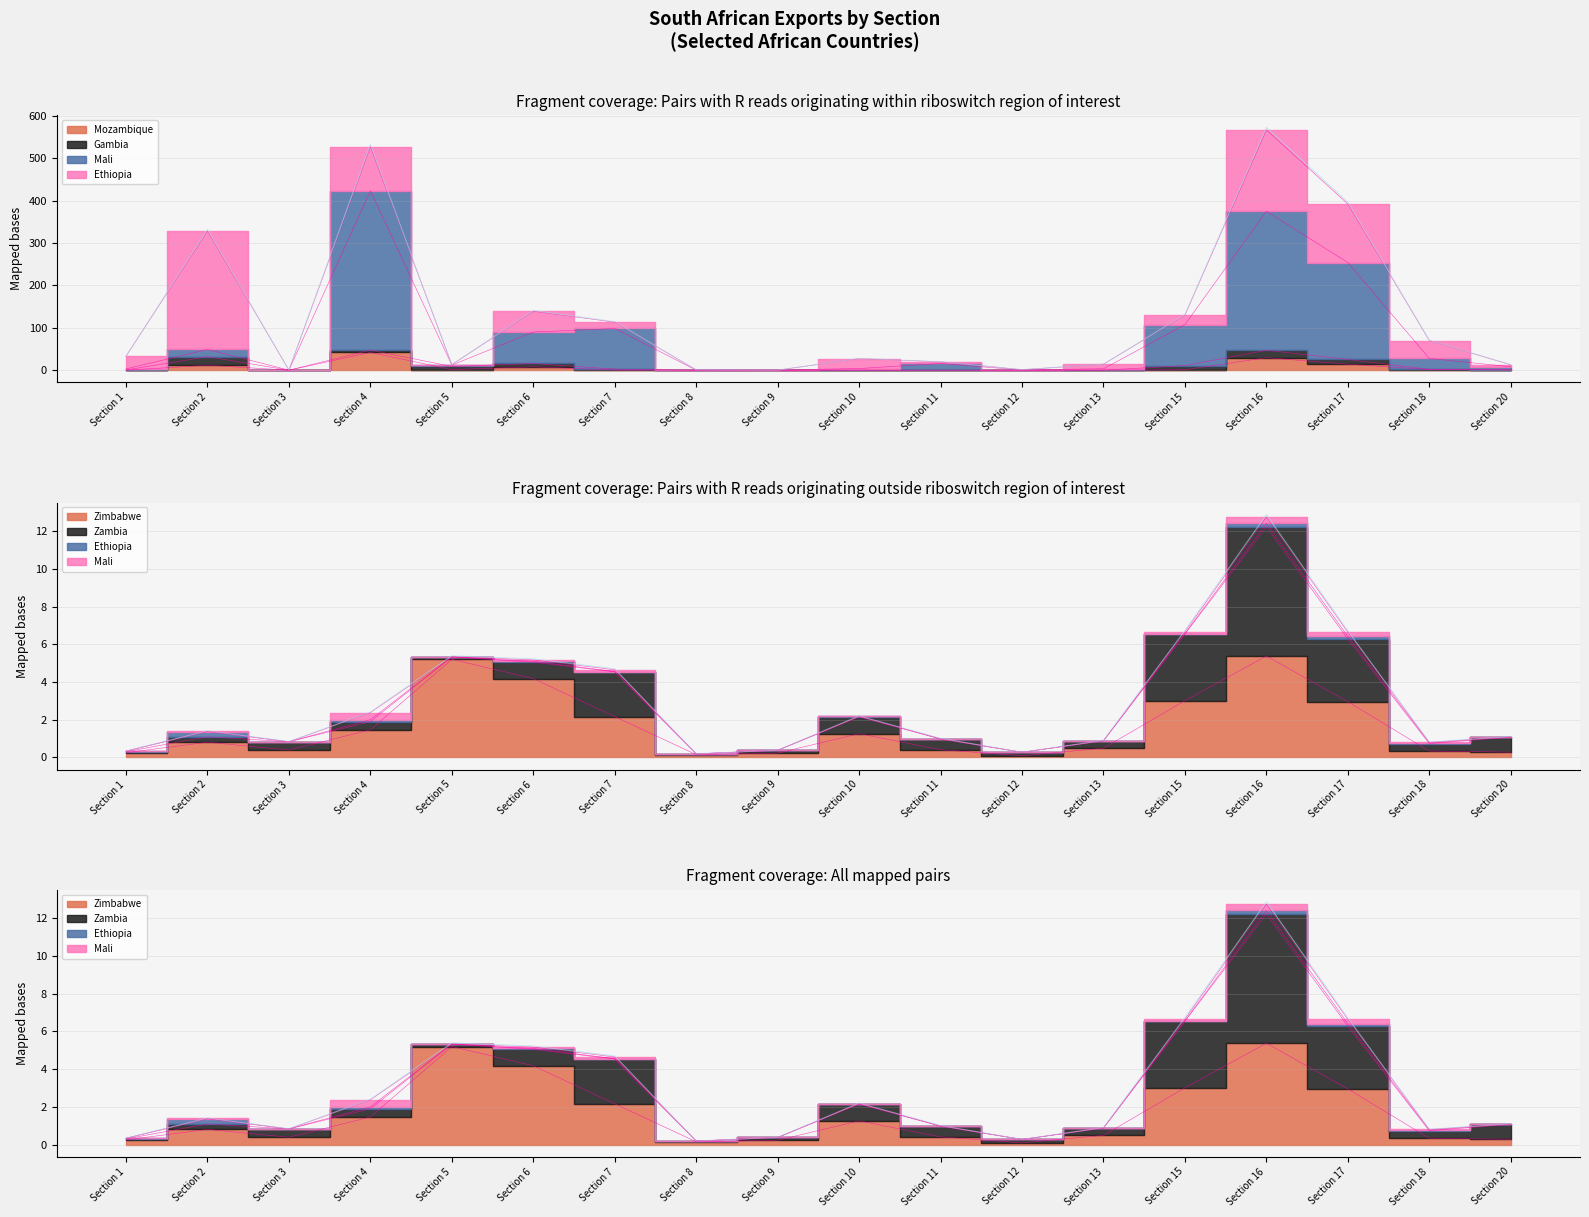

What is the difference between the highest and lowest values at Section 1?

3.1